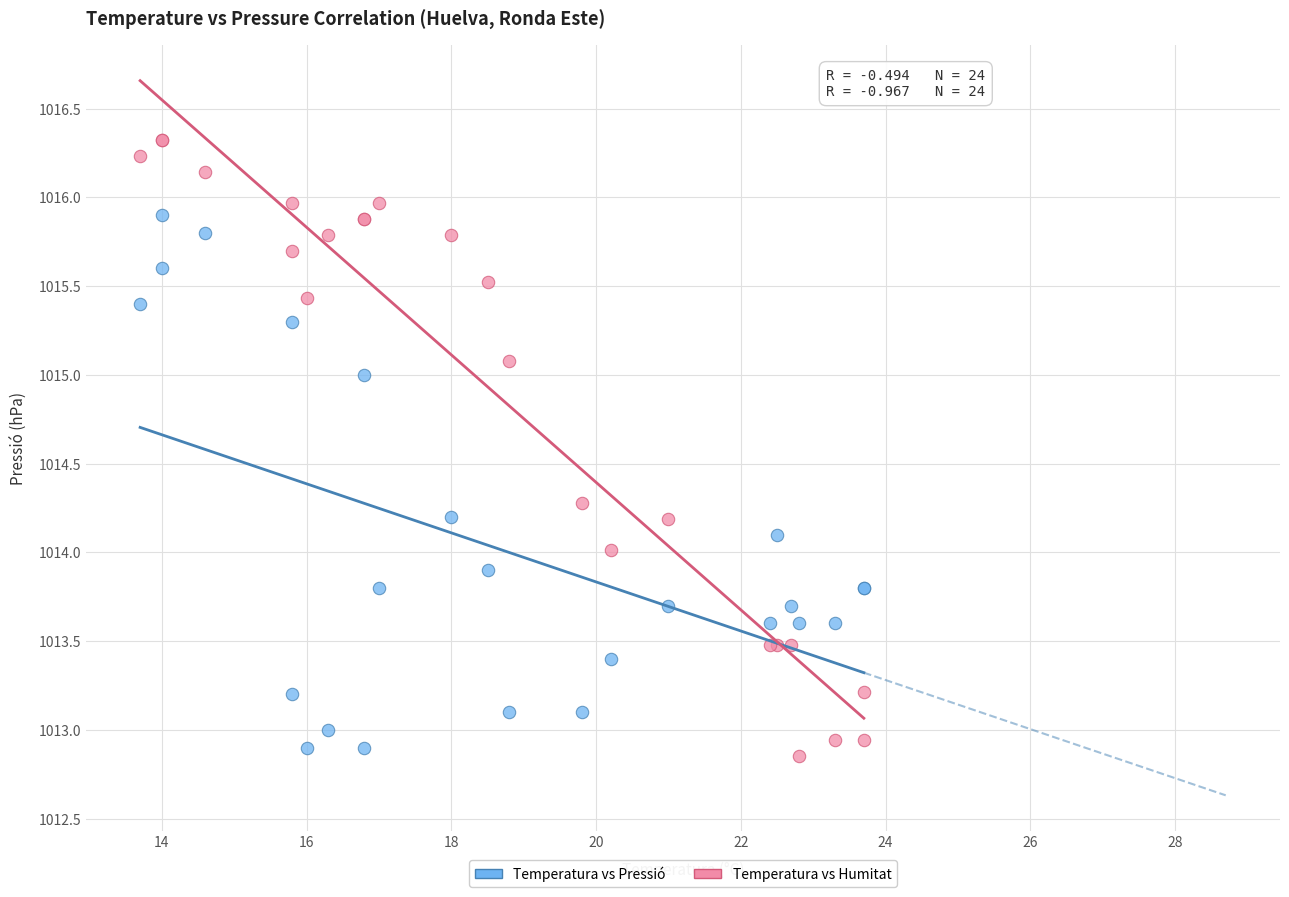

Which series contains the highest Y value?

Temperatura vs Humitat